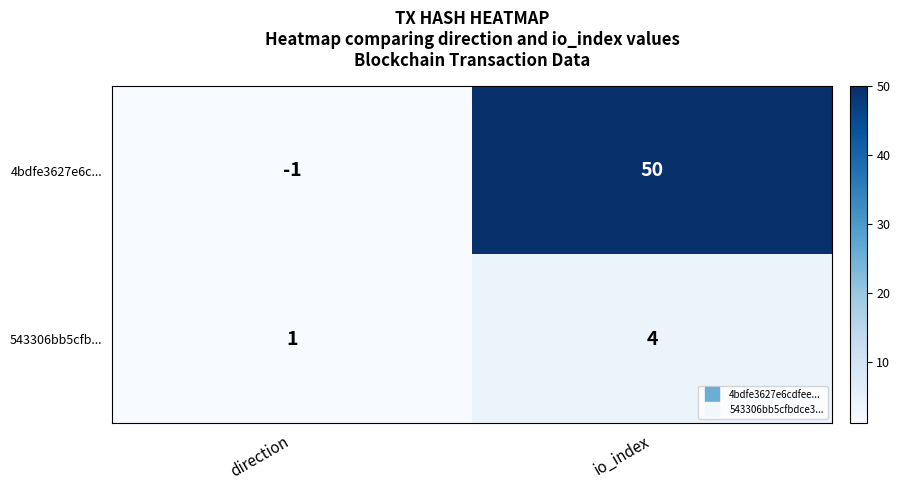

Reading left to right, list all the values displayed in this chart.

4bdfe3627e6c...: -1	50
543306bb5cfb...: 1	4